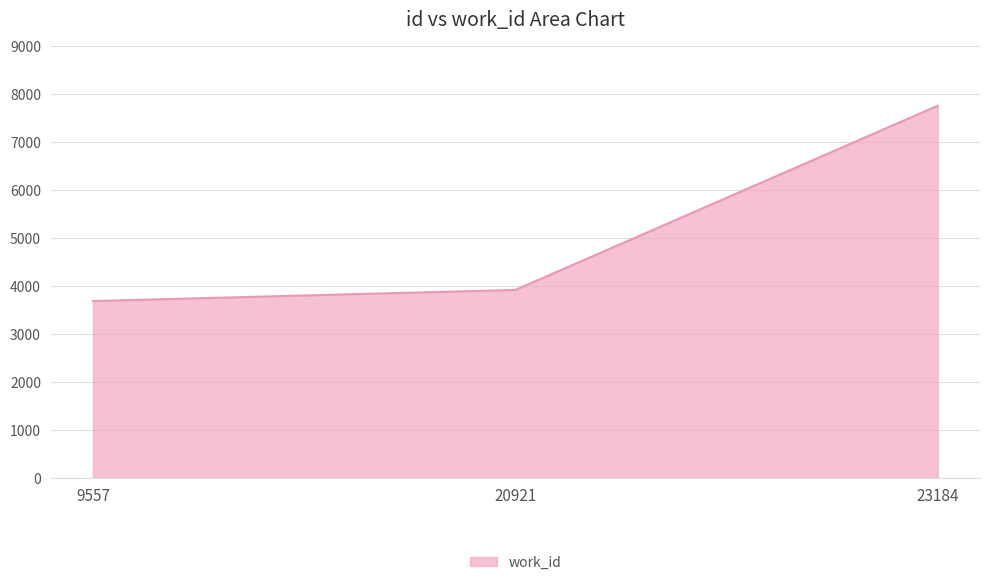

Count the number of data series in this chart.

1